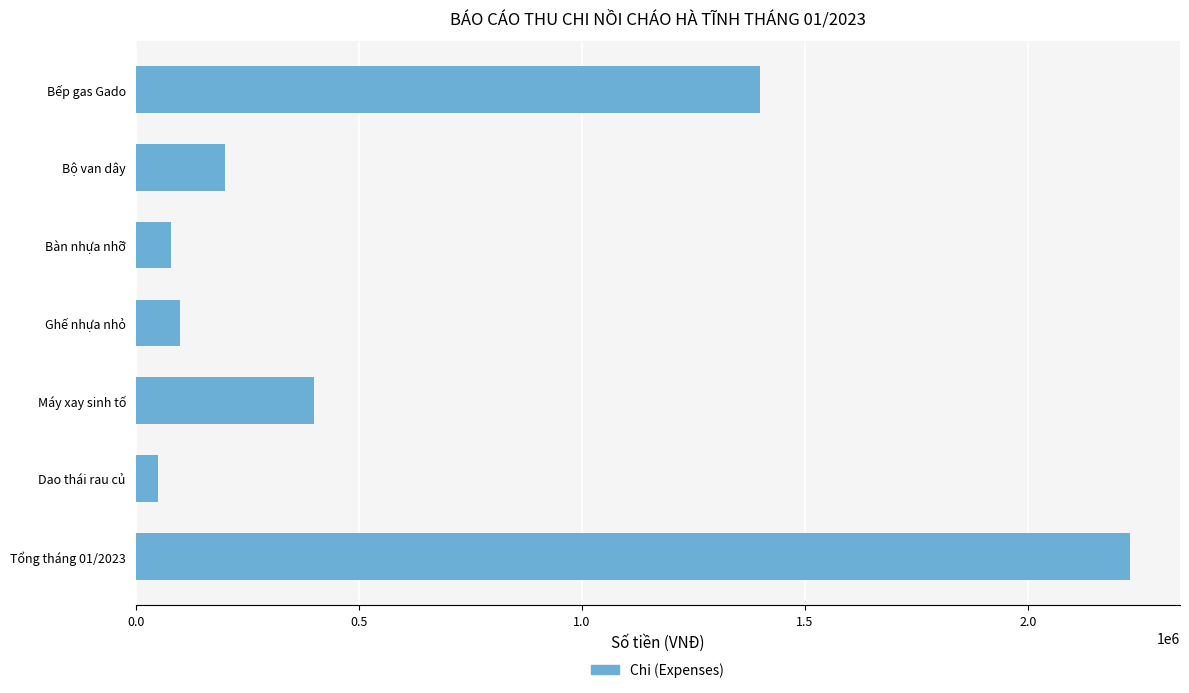

Which category has the highest value across all series?

Tổng tháng 01/2023